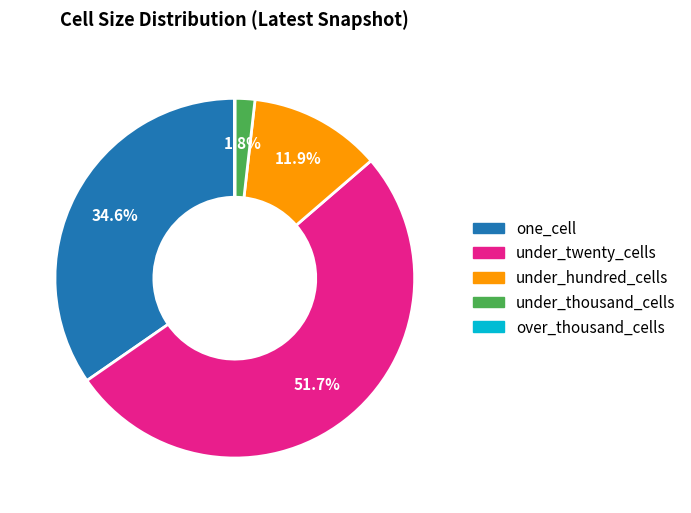

Which slice is the largest?

under_twenty_cells